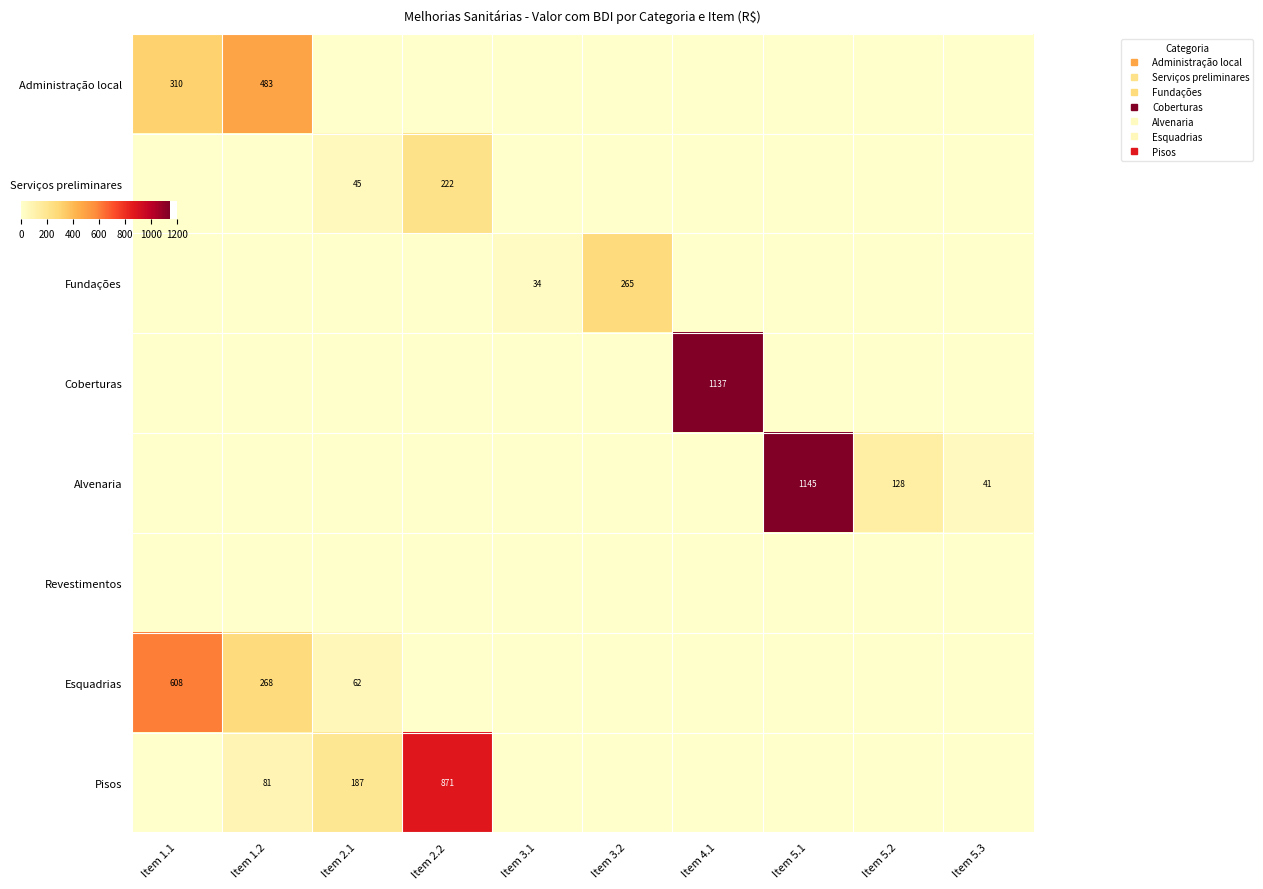

What is the average value of the Esquadrias series?

93.7